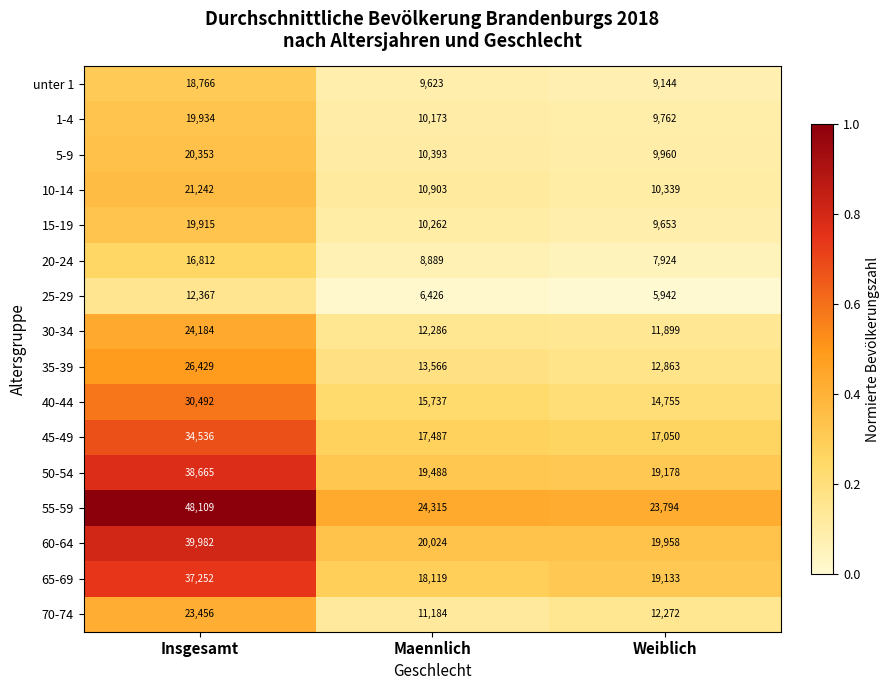

Rank the series by their maximum value, from highest to lowest.

55-59, 60-64, 50-54, 65-69, 45-49, 40-44, 35-39, 30-34, 70-74, 10-14, 5-9, 1-4, 15-19, unter 1, 20-24, 25-29